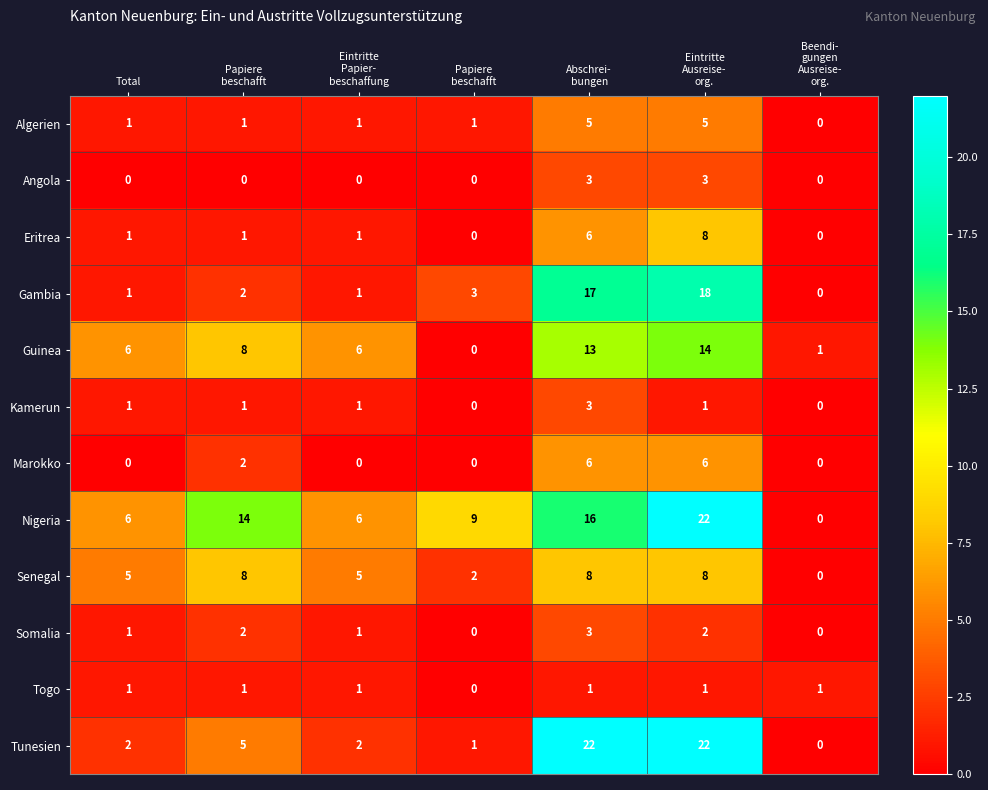

How many positive values does the Gambia series have?

6